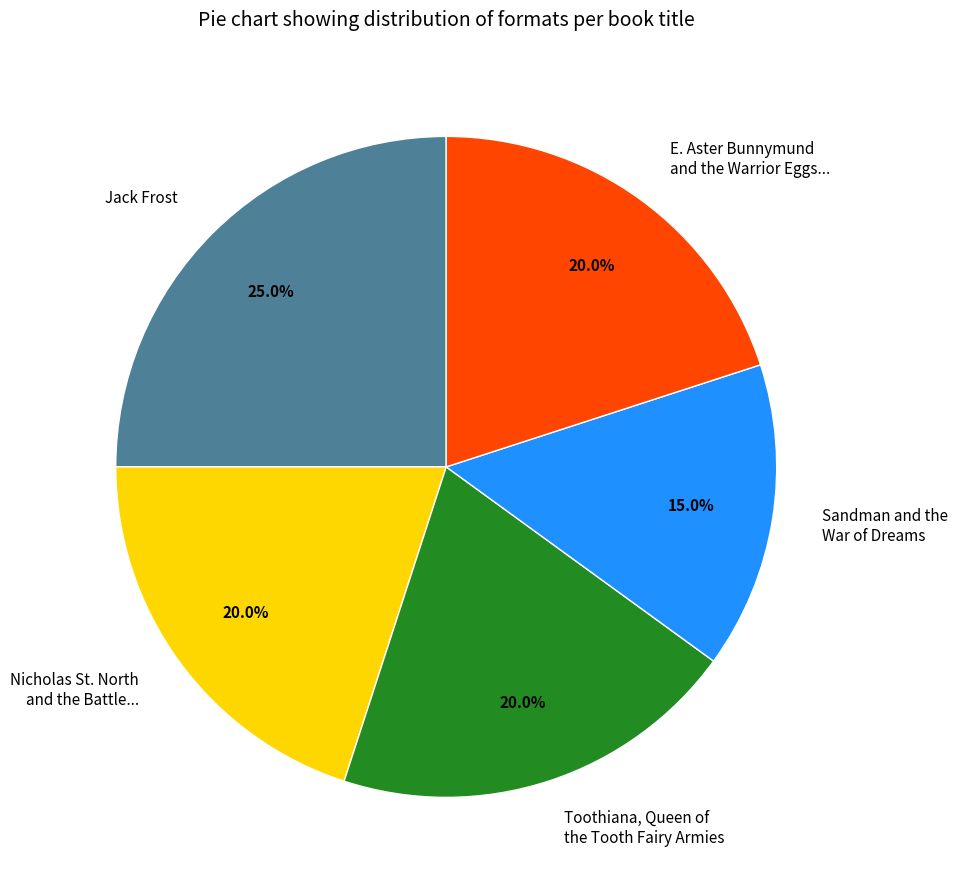

True or false: Jack Frost accounts for 40% of the total.

False